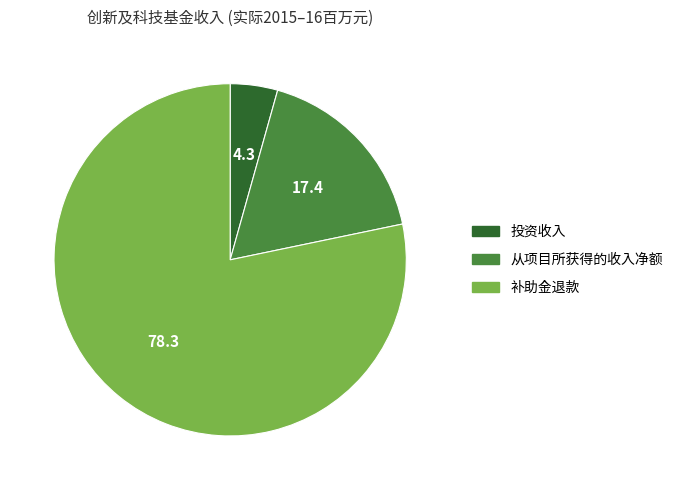

True or false: 补助金退款 accounts for 78% of the total.

True